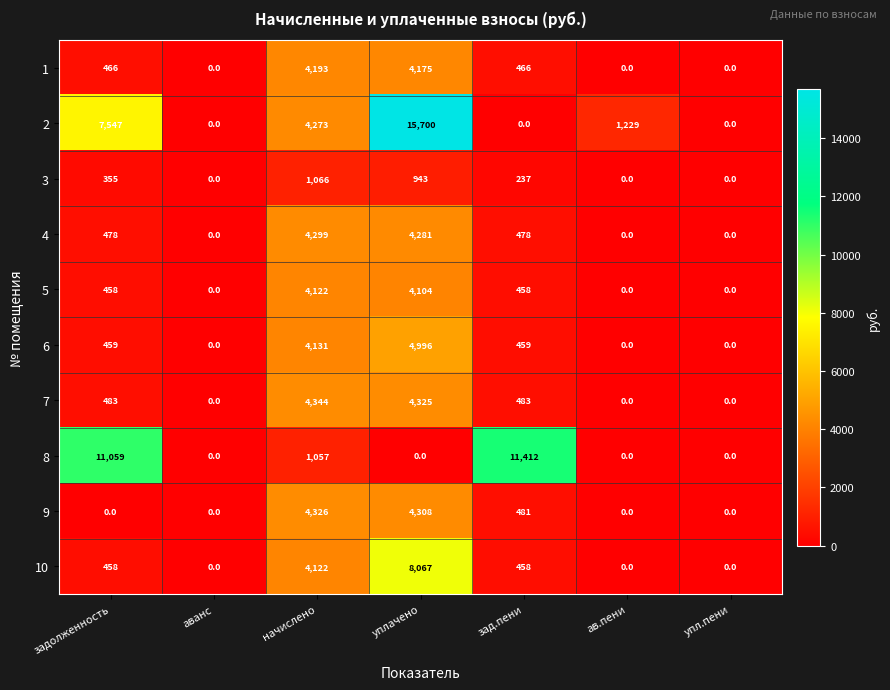

List the series in order of their peak value, lowest first.

3, 5, 1, 4, 9, 7, 6, 10, 8, 2